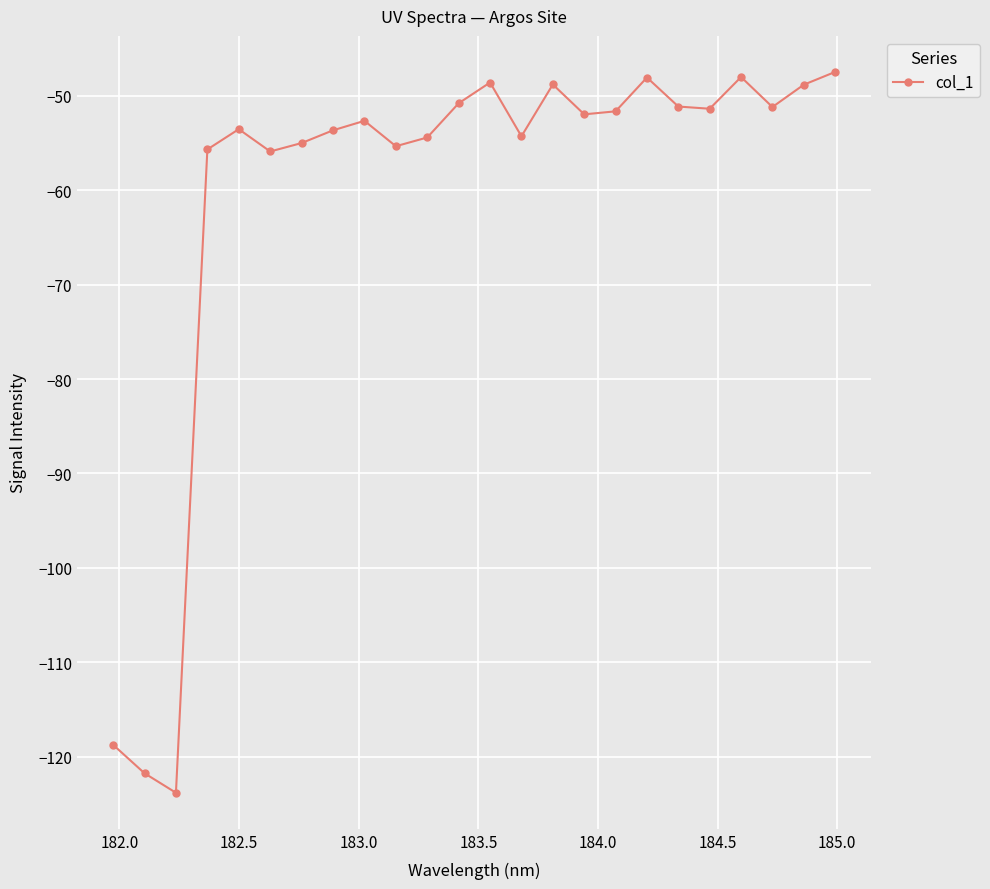

What is the value of the 2nd point from the left?

-121.8